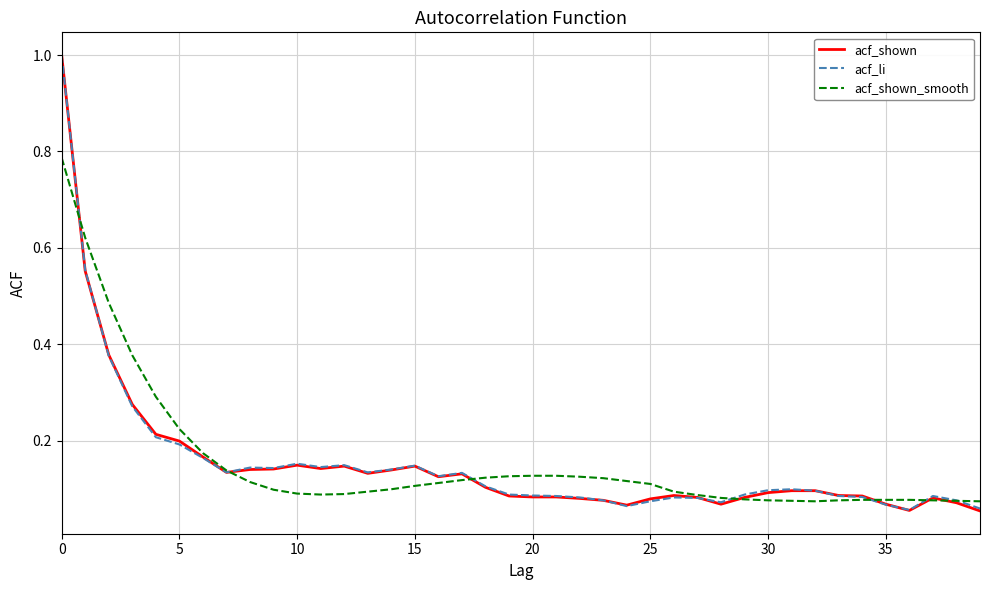

After their last crossing, which series has the higher values: acf_shown or acf_li?

acf_li